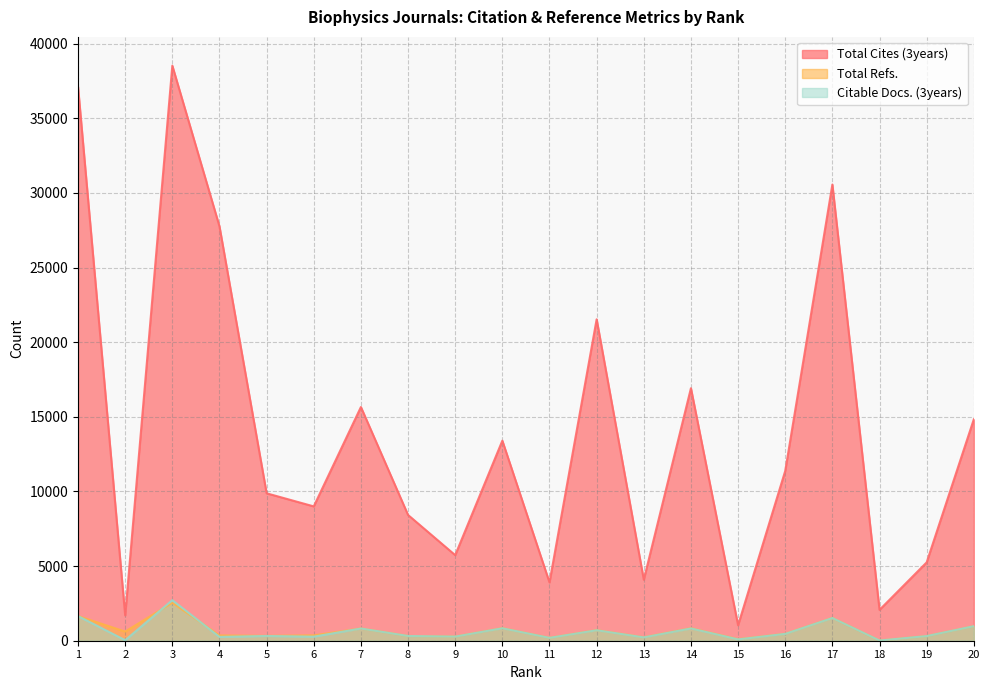

The value of Total Cites (3years) at 8 is 8425. True or false?

True